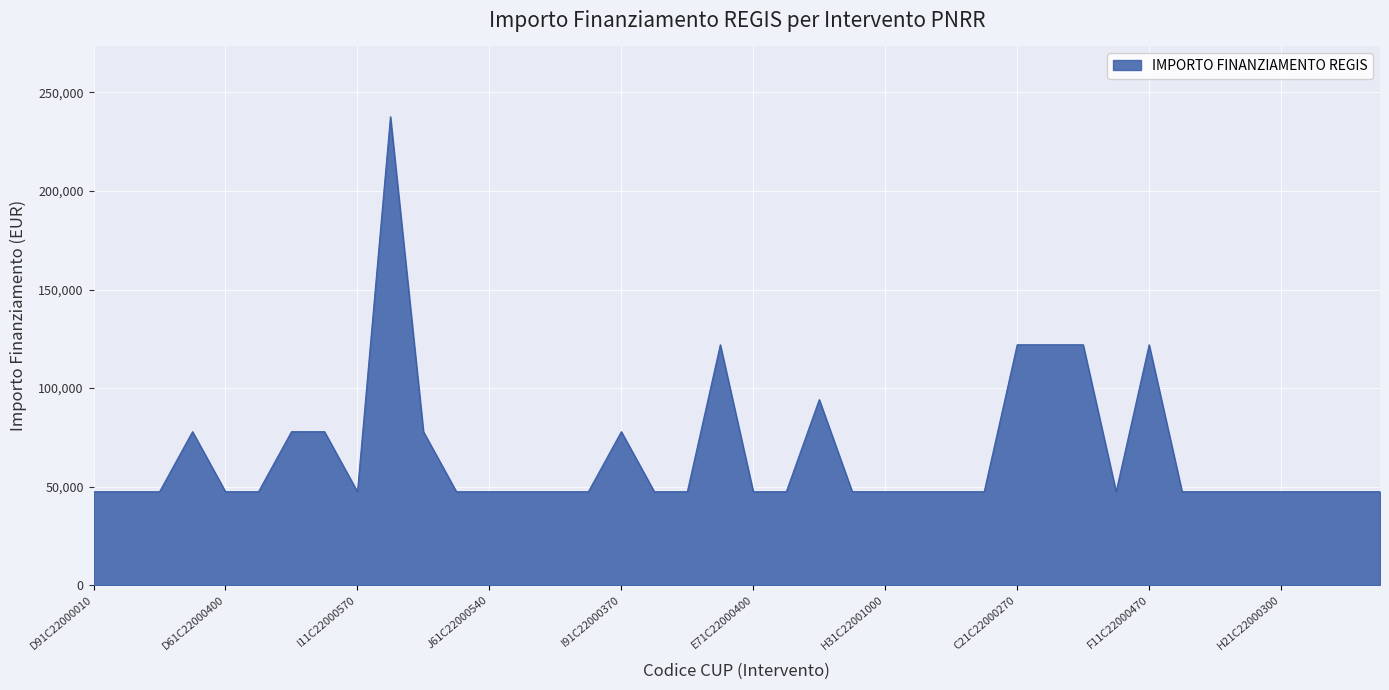

What is the greatest value displayed?

237681